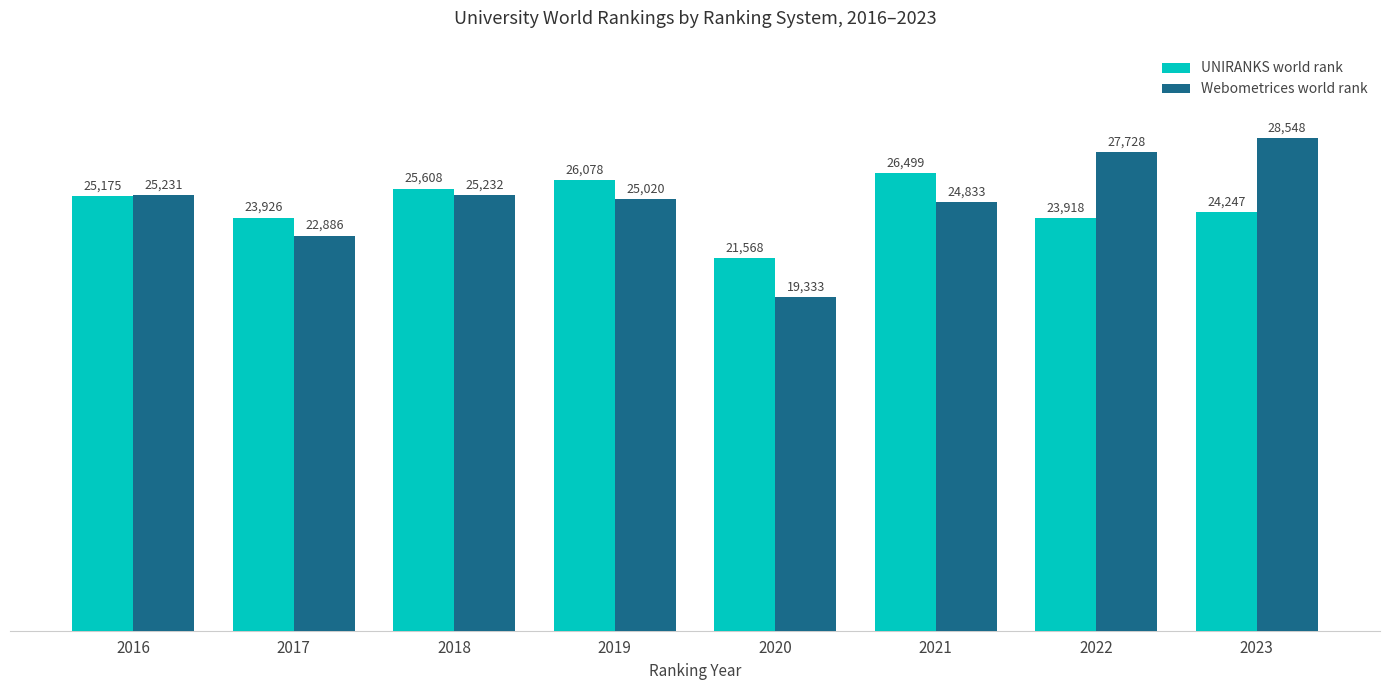

What are all the series names shown in the legend?

UNIRANKS world rank, Webometrices world rank